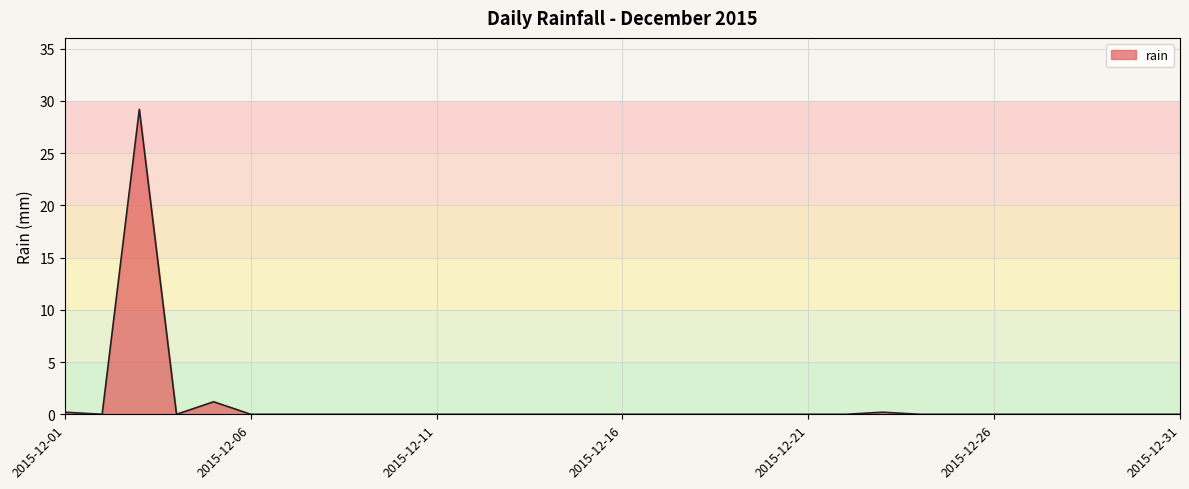

What is the difference between the maximum and minimum values?

29.2